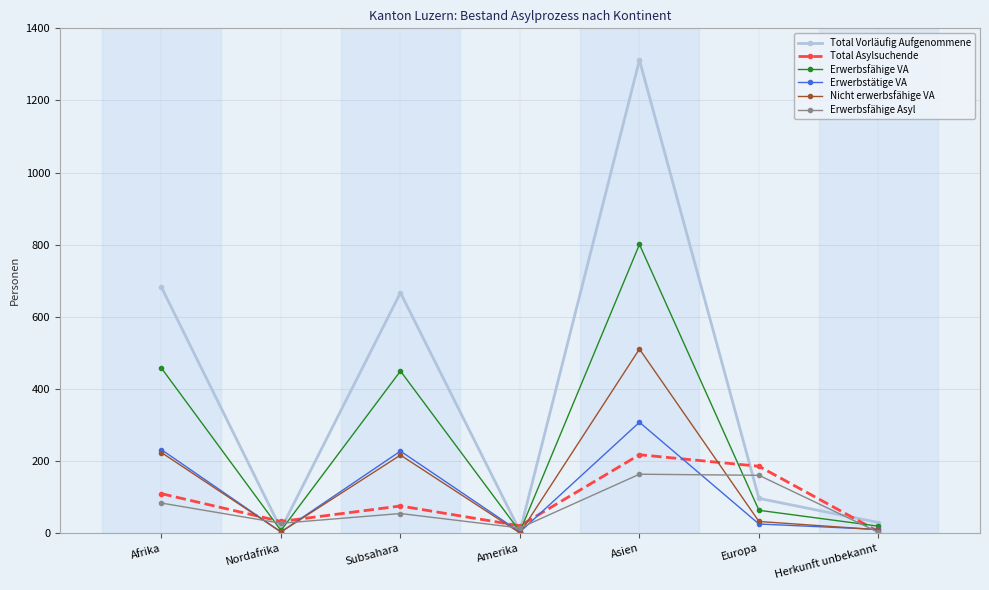

What is the highest value of the Total Vorläufig Aufgenommene series?

1312